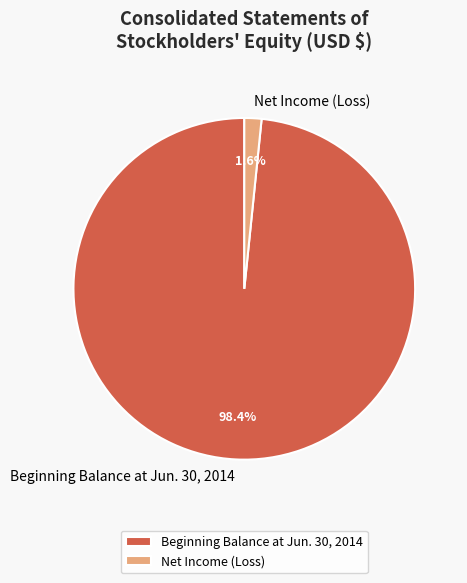

Combined, what portion of the pie is Net Income (Loss) and Beginning Balance at Jun. 30, 2014?

100.0%